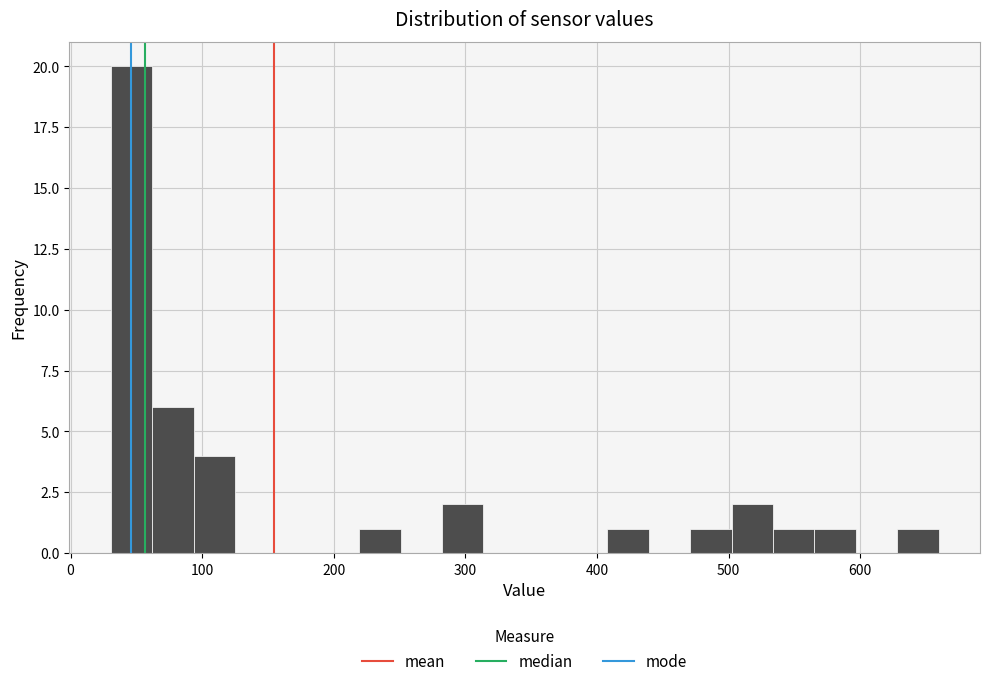

Read against the x-axis, roughly where is the centre of the tallest bar?

50